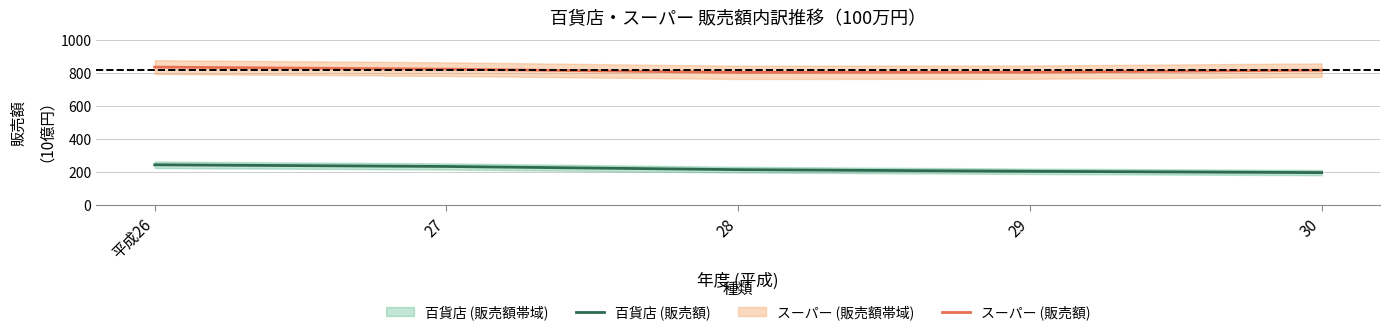

At which label is スーパー (販売額) closest to 819?

30